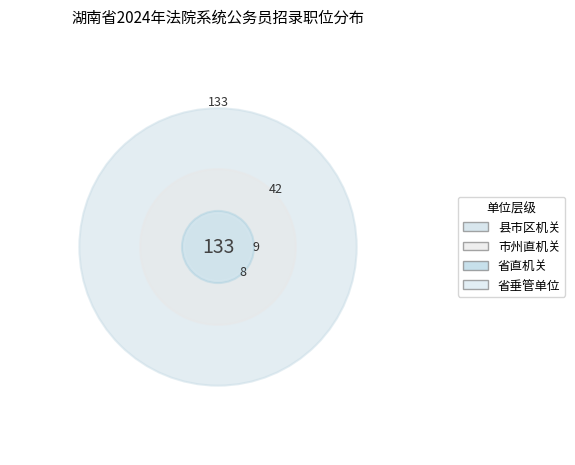

Does 县市区机关 represent more than half of the total?

Yes